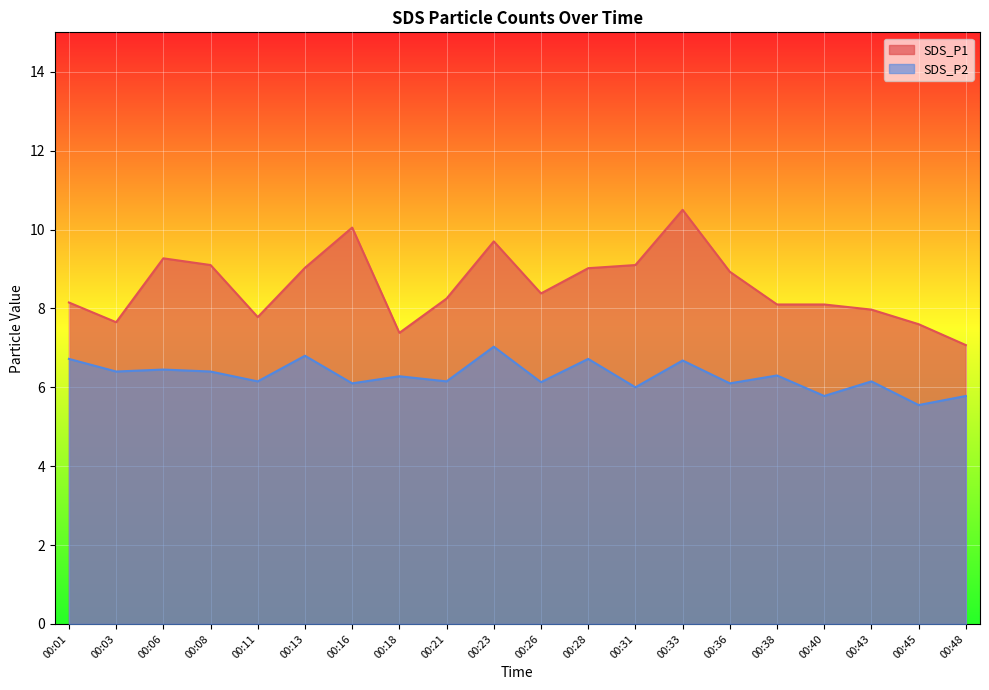

Reading left to right, transcribe all the data shown in this chart.

SDS_P1: 00:01=8.2	00:03=7.7	00:06=9.3	00:08=9.1	00:11=7.8	00:13=9.0	00:16=10.1	00:18=7.4	00:21=8.2	00:23=9.7	00:26=8.4	00:28=9.0	00:31=9.1	00:33=10.5	00:36=8.9	00:38=8.1	00:40=8.1	00:43=8.0	00:45=7.6	00:48=7.1
SDS_P2: 00:01=6.7	00:03=6.4	00:06=6.5	00:08=6.4	00:11=6.2	00:13=6.8	00:16=6.1	00:18=6.3	00:21=6.2	00:23=7.0	00:26=6.1	00:28=6.7	00:31=6.0	00:33=6.7	00:36=6.1	00:38=6.3	00:40=5.8	00:43=6.2	00:45=5.5	00:48=5.8